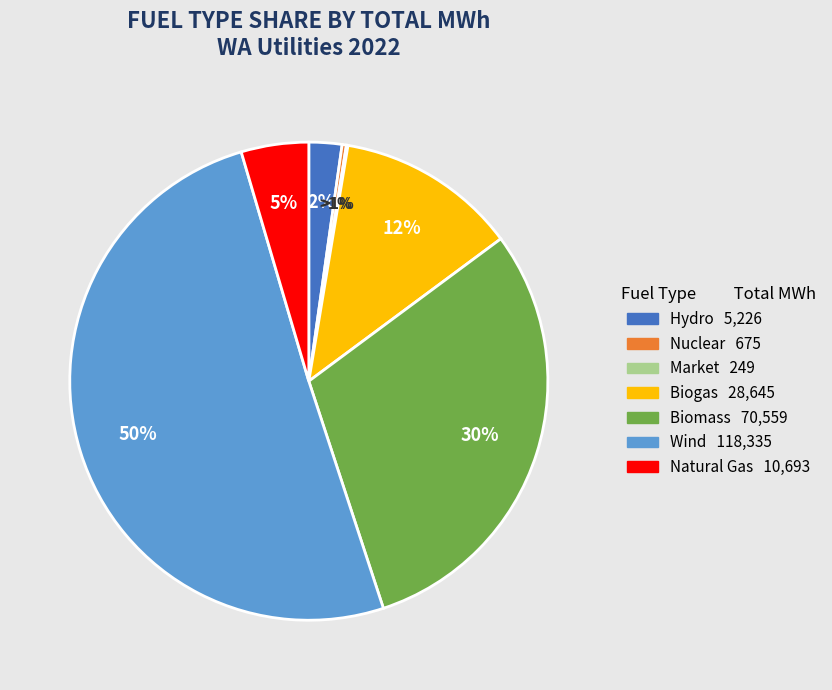

Rank the categories by value from highest to lowest.

Wind, Biomass, Biogas, Natural Gas, Hydro, Nuclear, Market